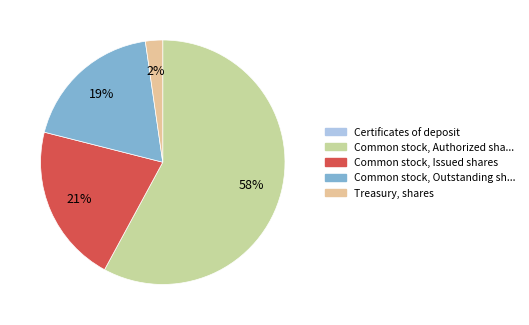

To the nearest percent, what is the average slice percentage?

20%